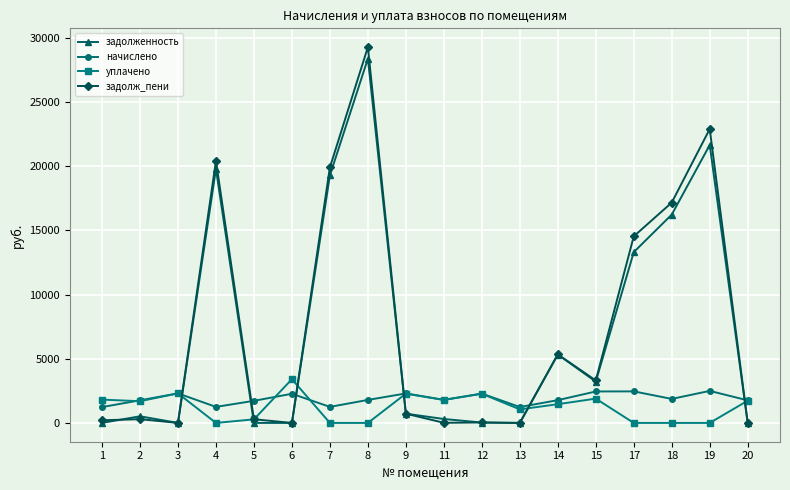

Which series has the largest range (max minus min)?

задолж_пени